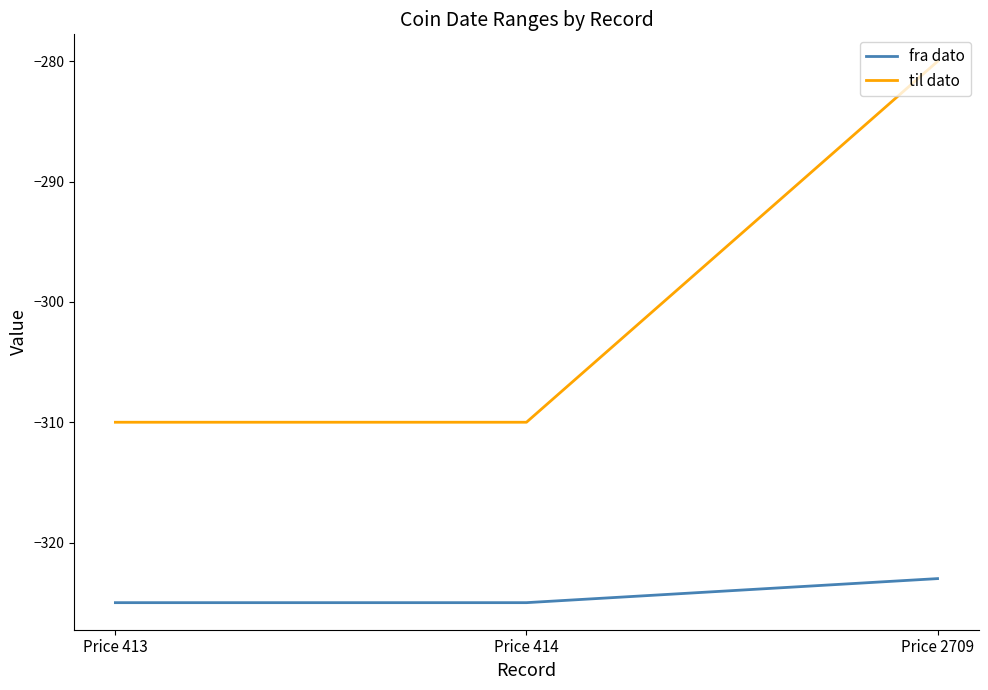

Which series has the largest total across all categories?

til dato